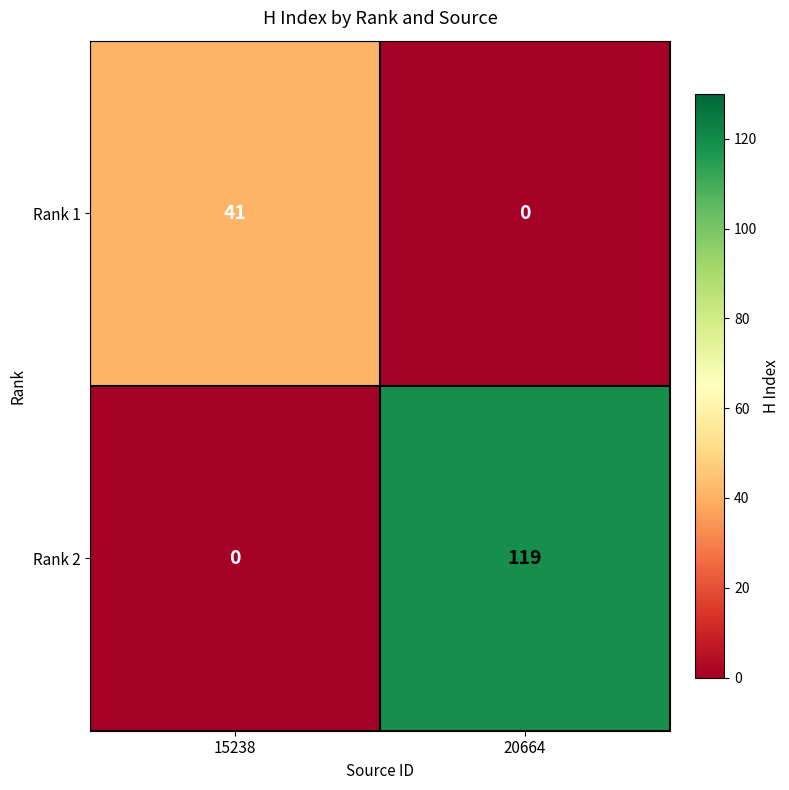

Between 15238 and 20664, which series saw the biggest shift?

Rank 2